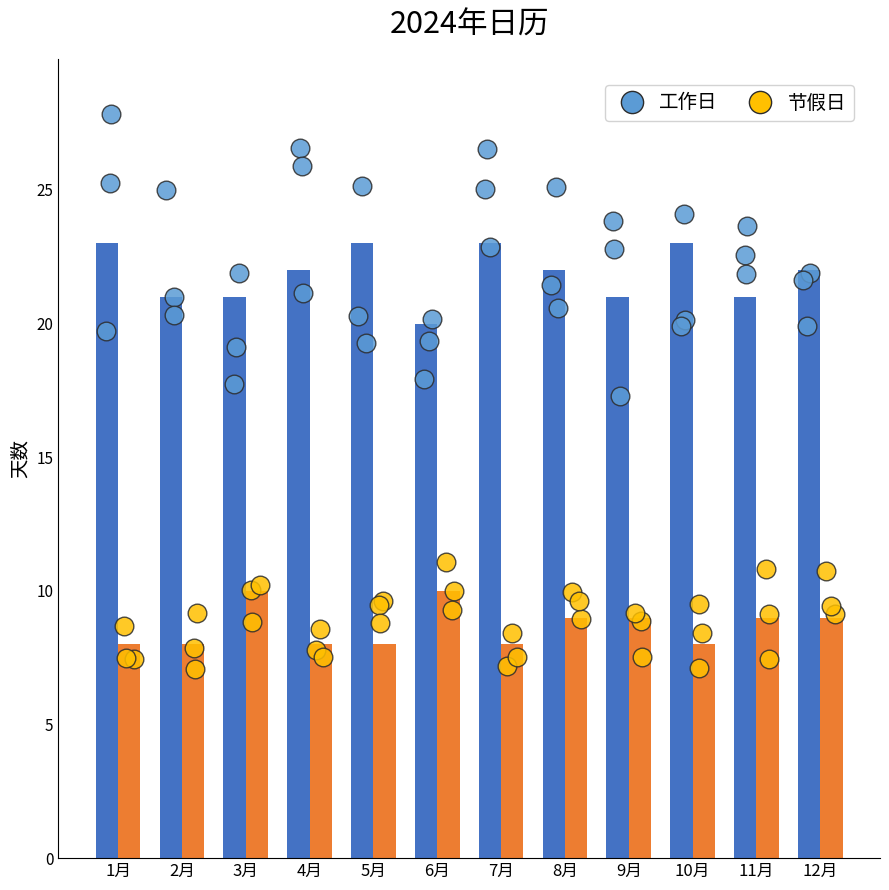

At which category is the sum across all series the highest?

1月